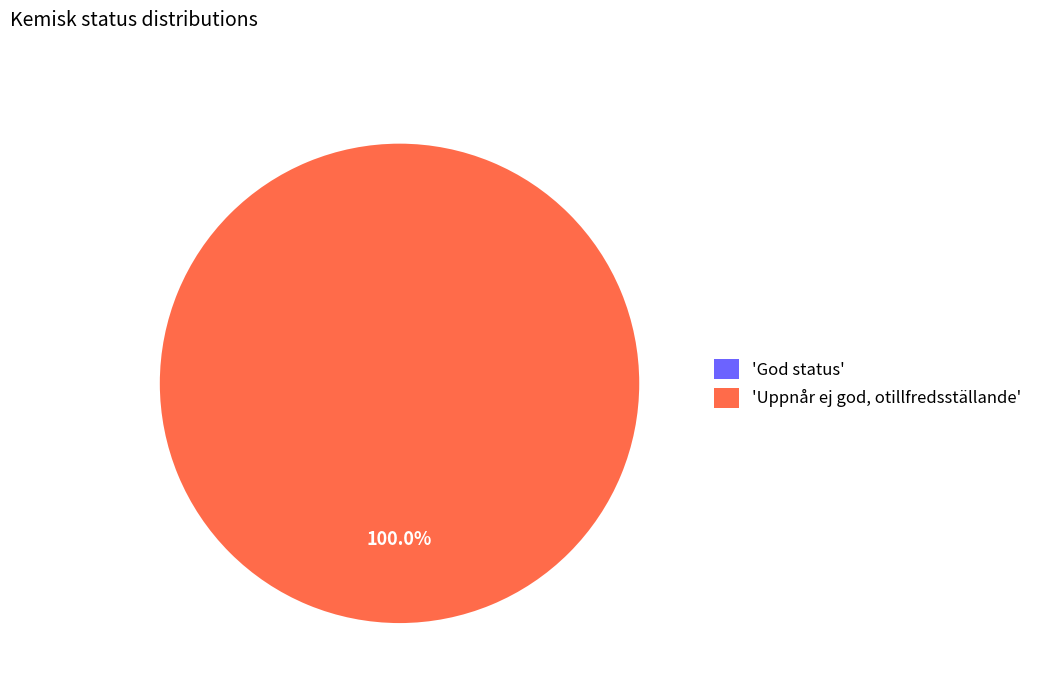

To the nearest percent, what is the average slice percentage?

50%